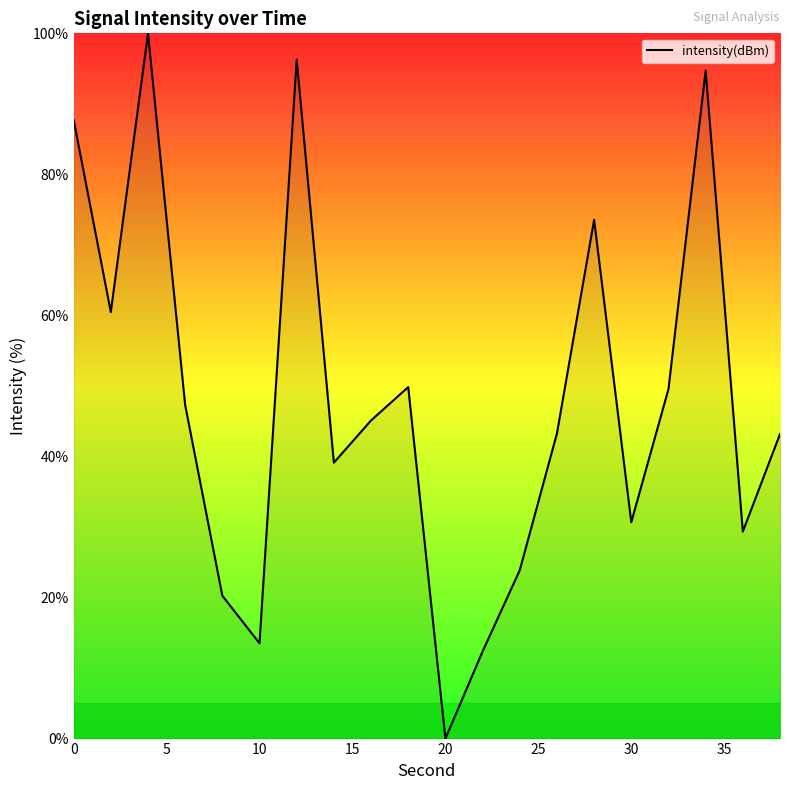

What is the greatest value displayed?

100.0